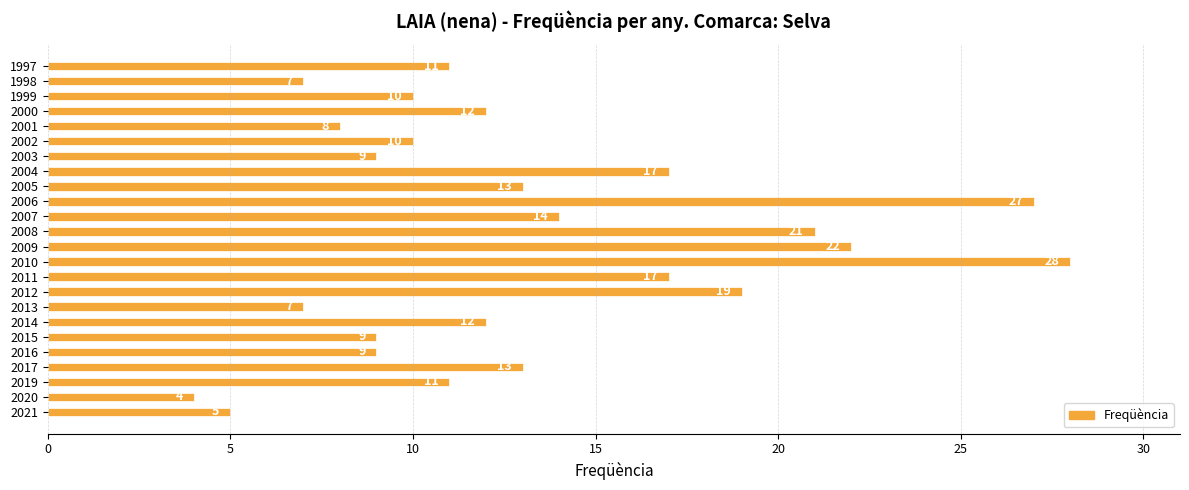

Between 2010 and 2002, which is larger?

2010